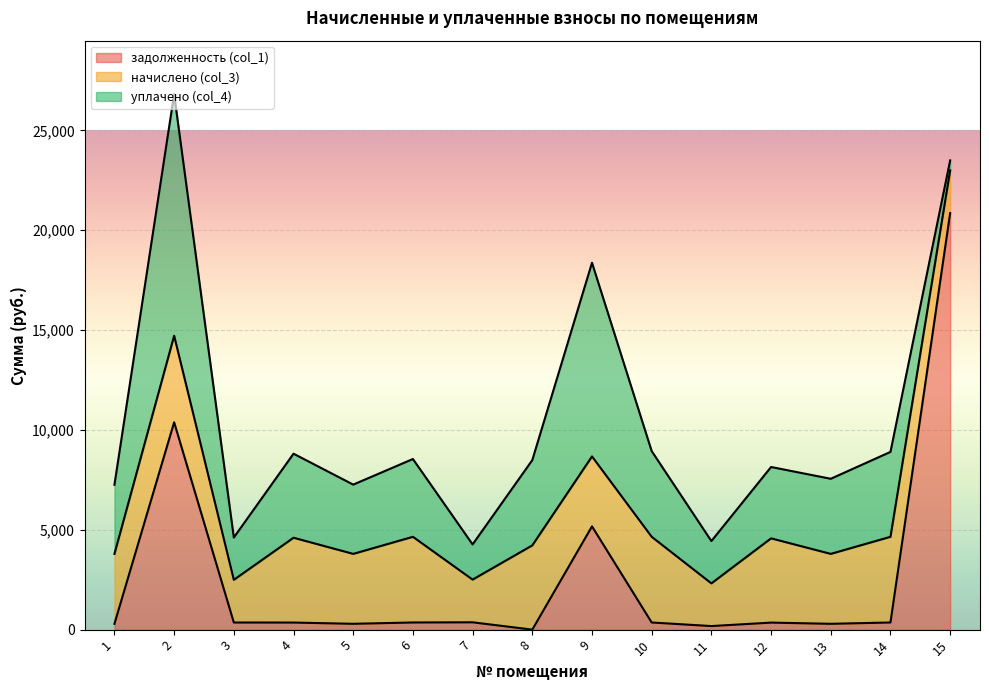

At which label is задолженность (col_1) closest to 10429?

2